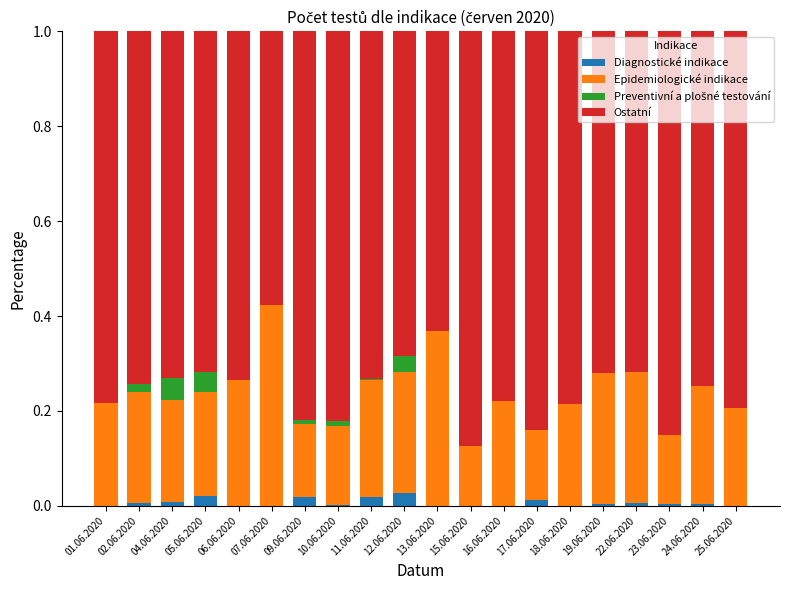

How many data points does each series have?

20